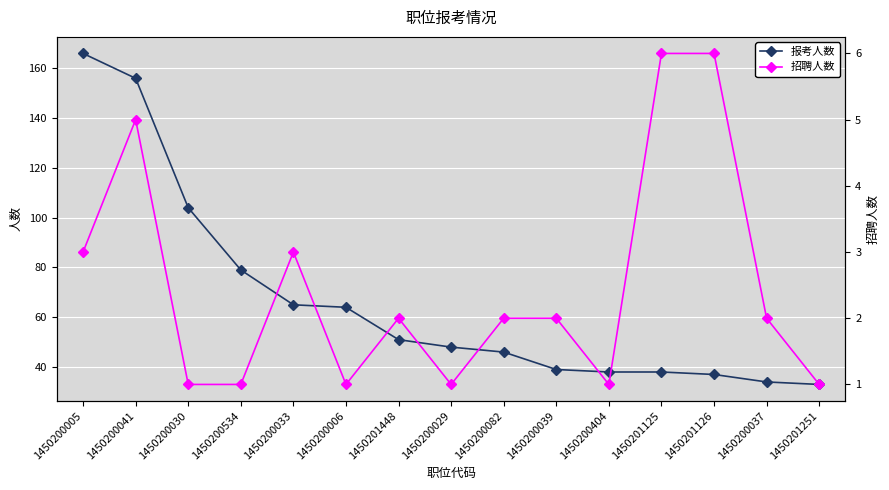

Between 1450200041 and 1450200029, which series saw the biggest shift?

报考人数